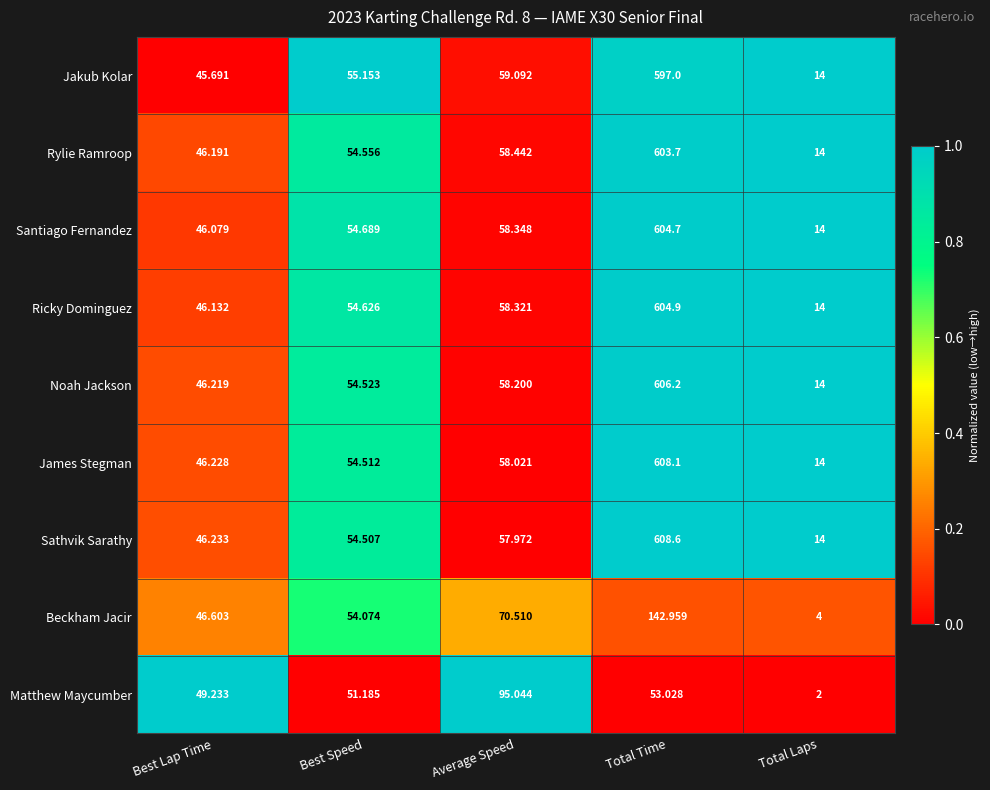

Rank the categories by Jakub Kolar value from highest to lowest.

Total Time, Average Speed, Best Speed, Best Lap Time, Total Laps